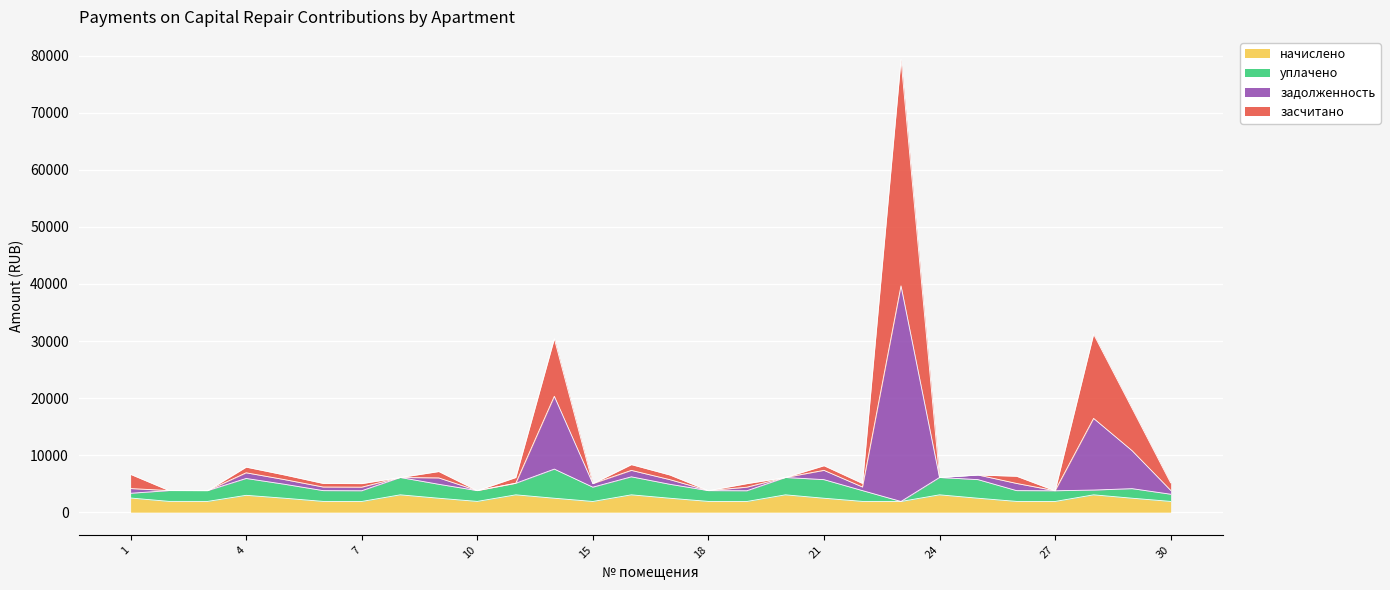

How many categories are shown in the chart?

28